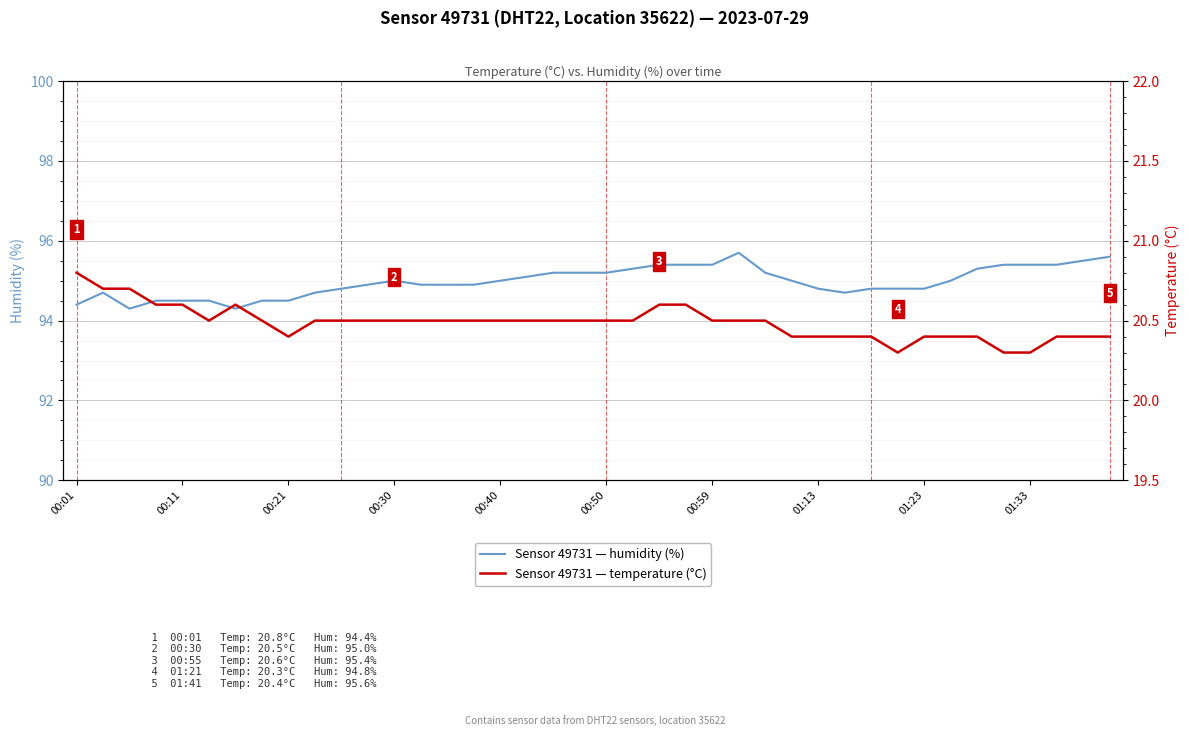

True or false: temperature and humidity intersect in this chart.

False